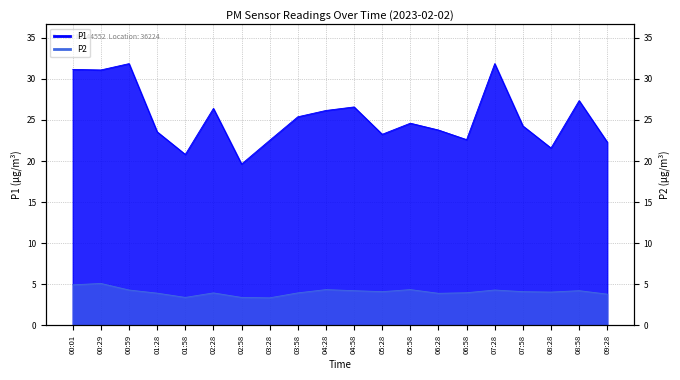

What is the label of the 9th point from the left?

03:58